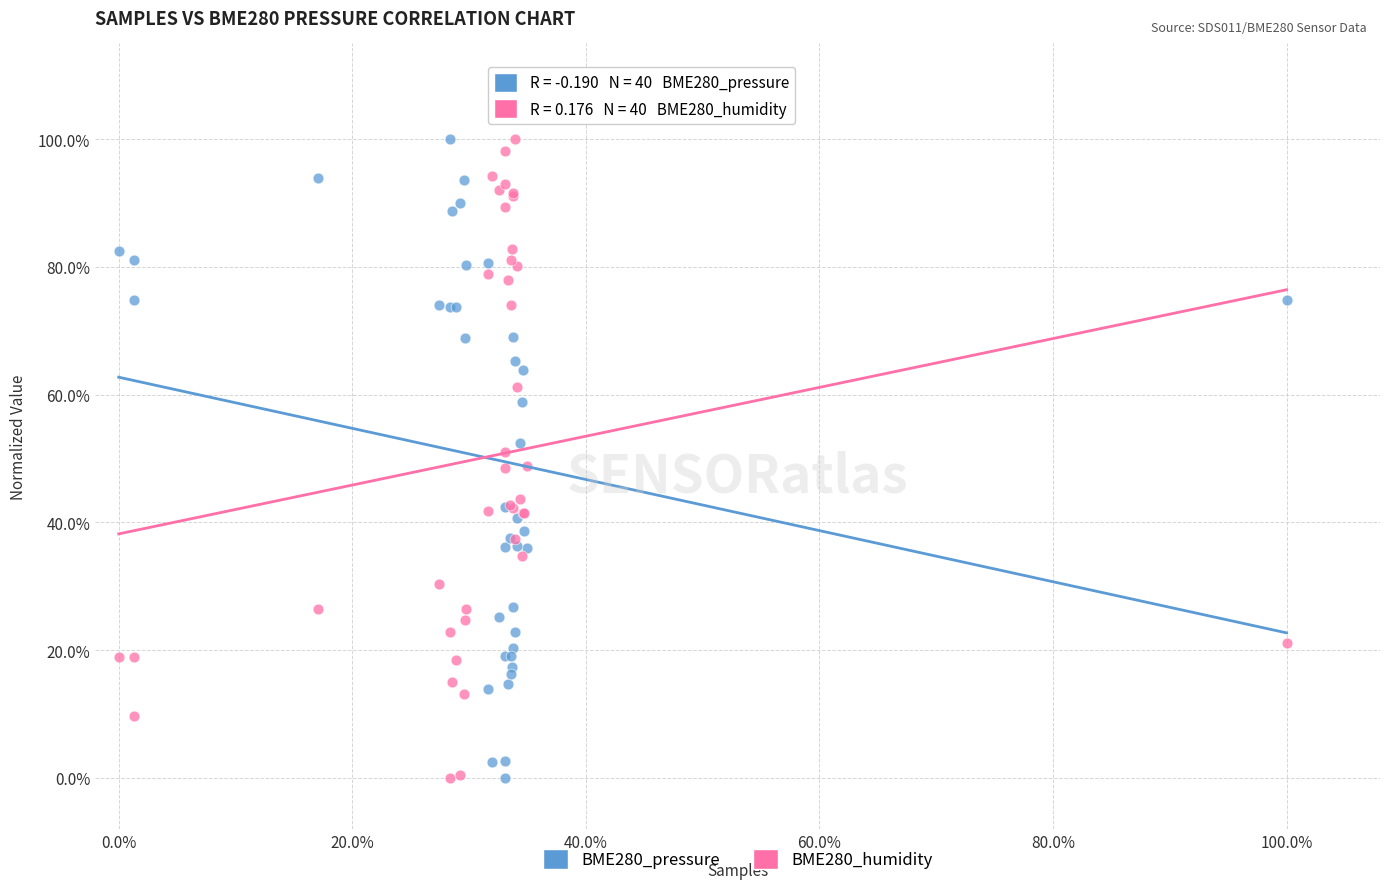

What are all the series names shown in the legend?

BME280_pressure, BME280_humidity